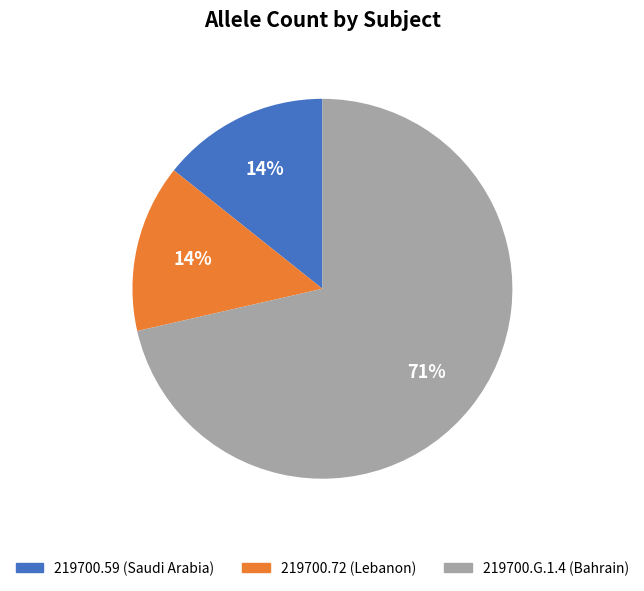

Is the sum of 219700.G.1.4 (Bahrain) and 219700.59 (Saudi Arabia) greater than half?

Yes